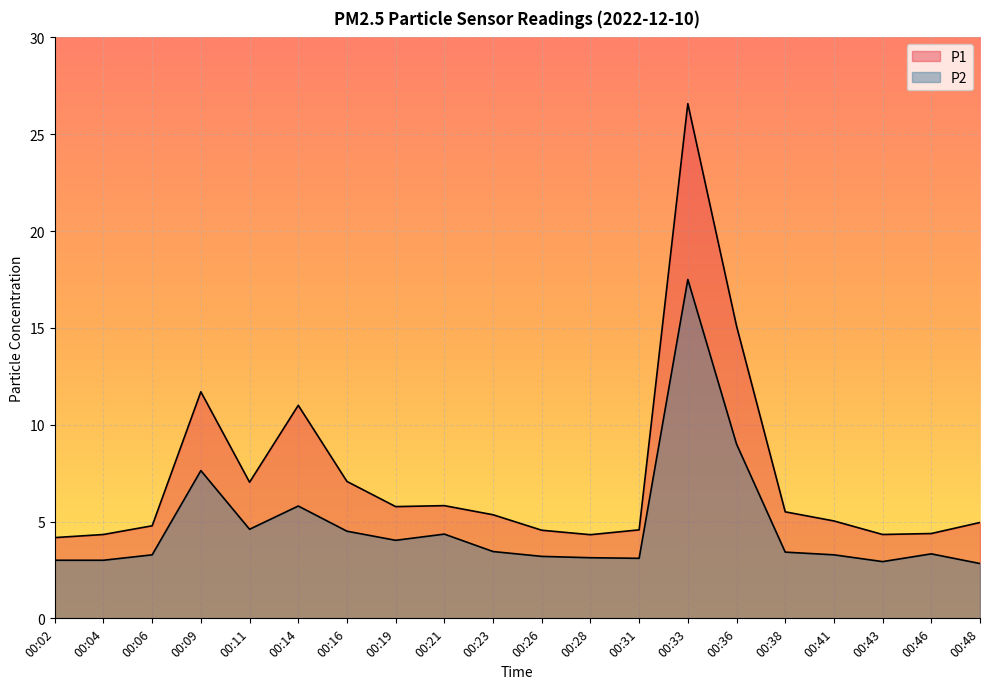

True or false: P2 and P1 cross at least once.

False